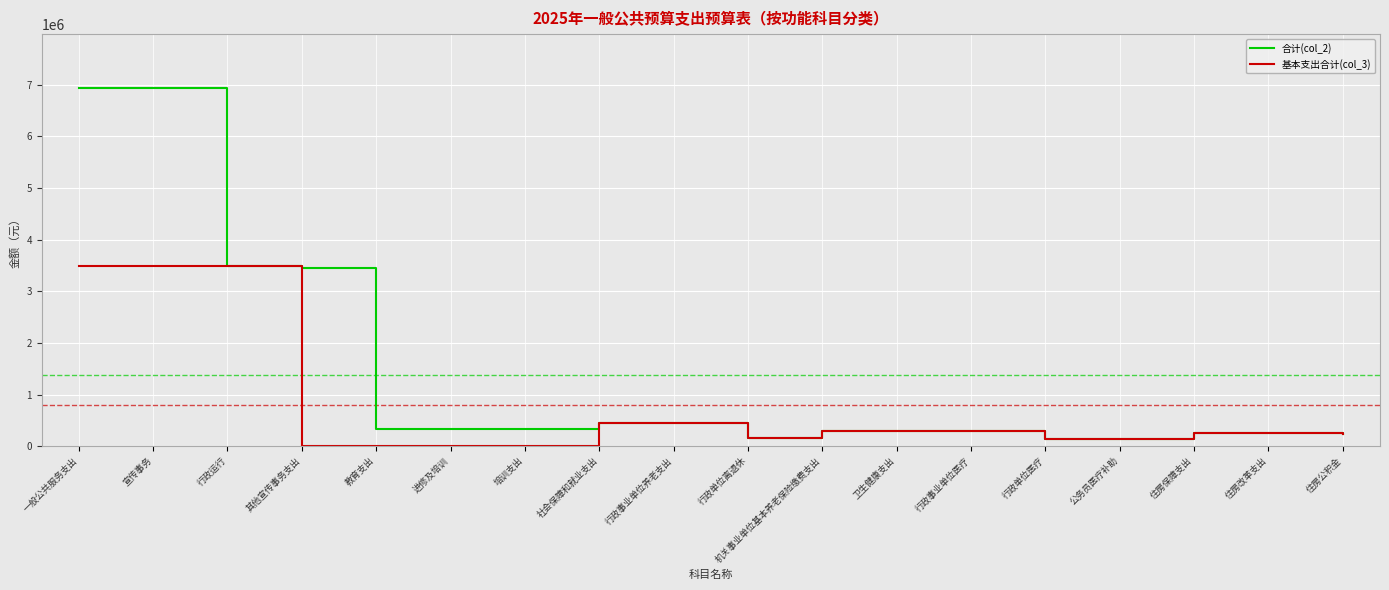

What is the highest value of the 合计(col_2) series?

6938910.1